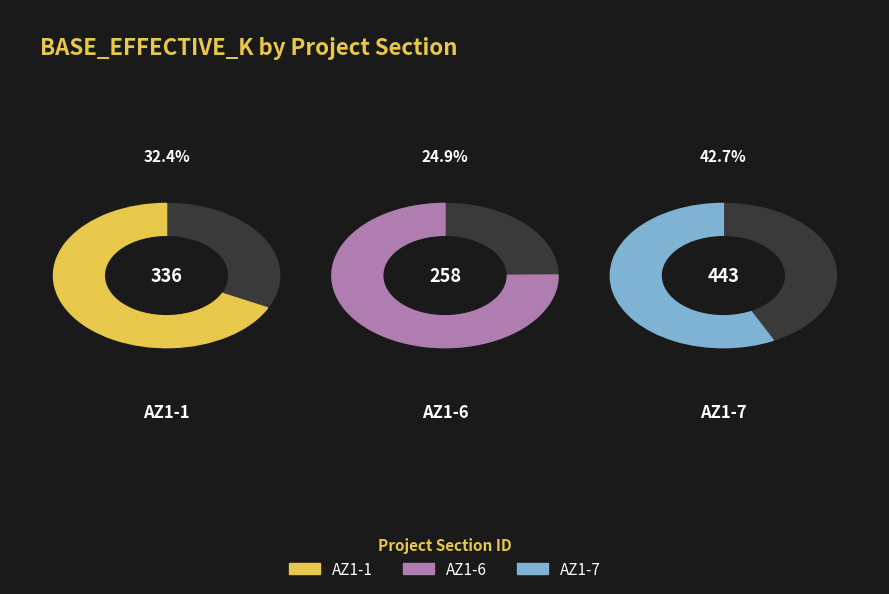

To the nearest percent, what is the difference between the largest and smallest slice percentages?

18%